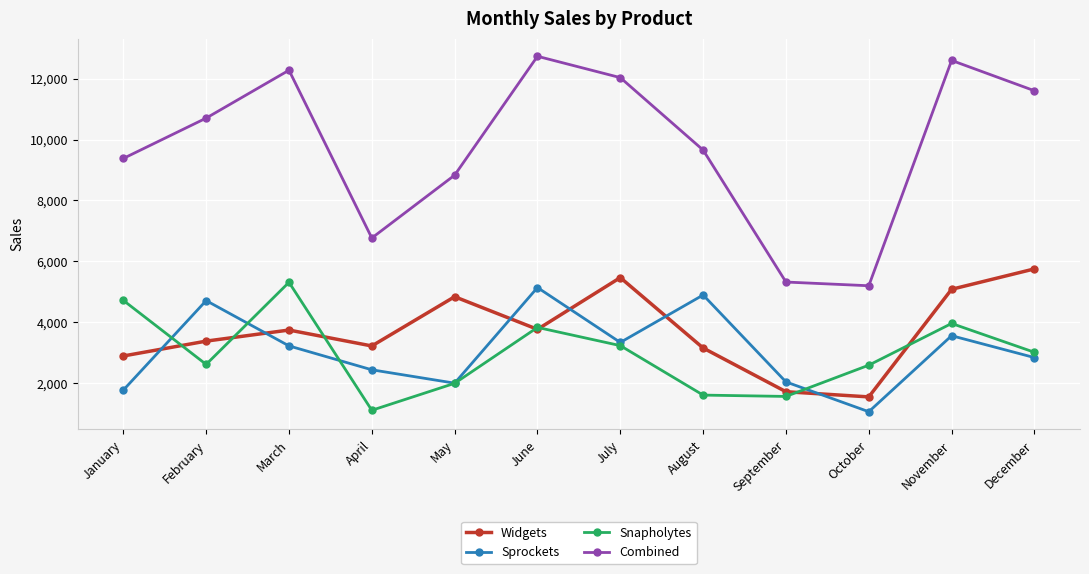

What is the spread (max minus min) of values at October?

4138